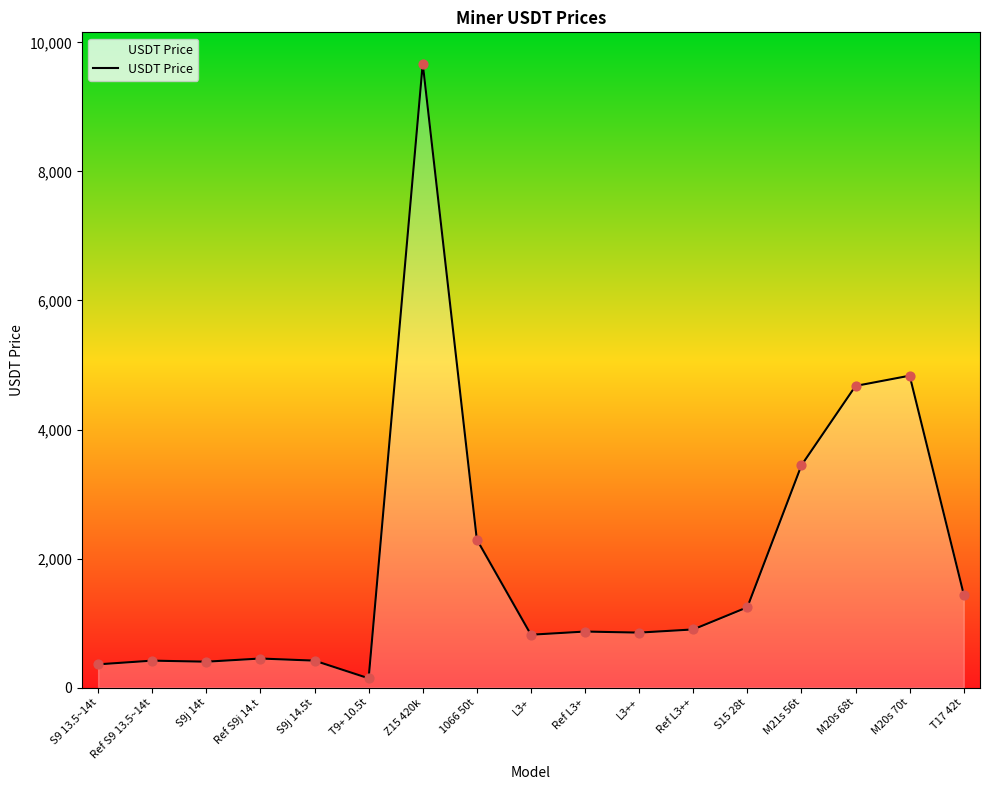

What is the ratio of the value at Z15 420k to the value at Ref L3++?

10.7